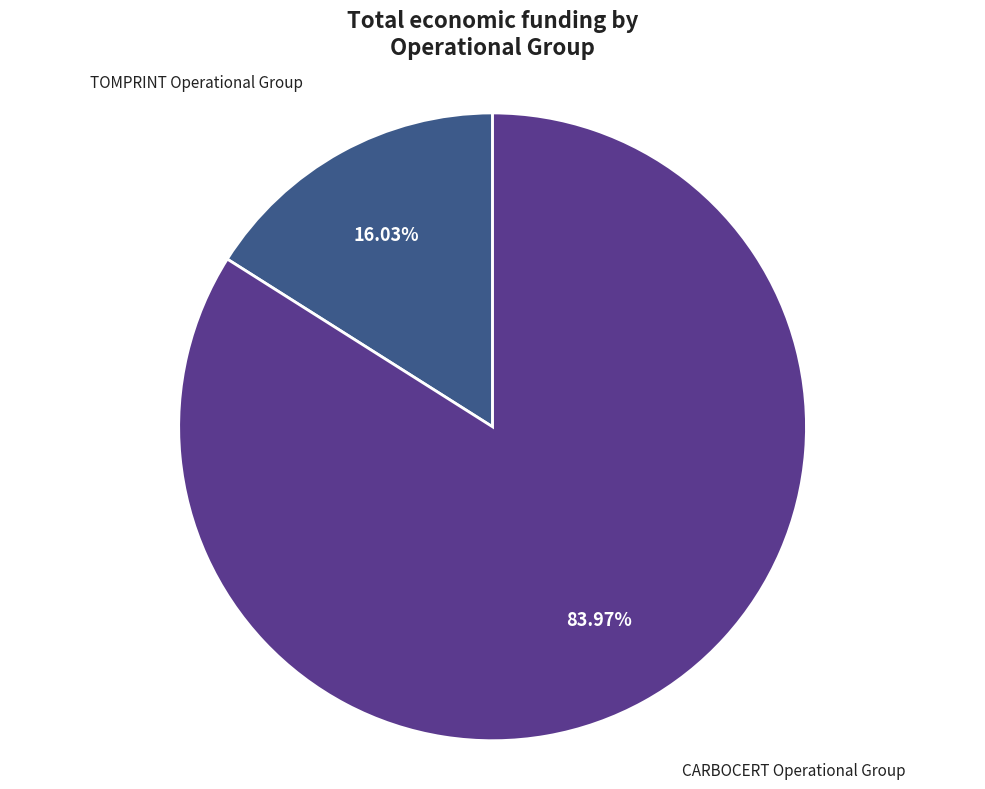

Which slice is the largest?

CARBOCERT Operational Group